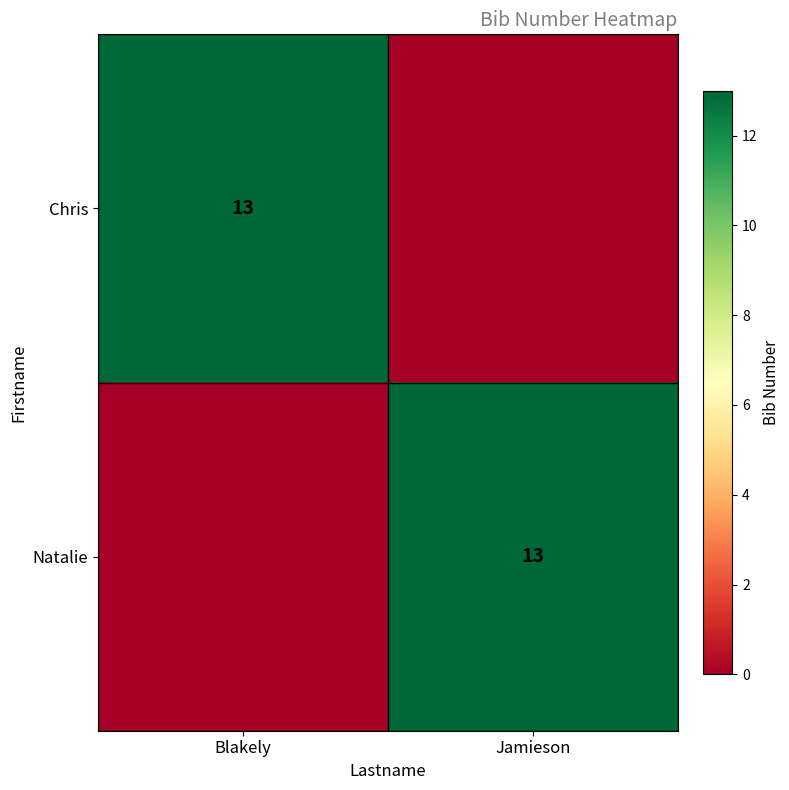

True or false: Natalie has a value of 18 at Jamieson.

False